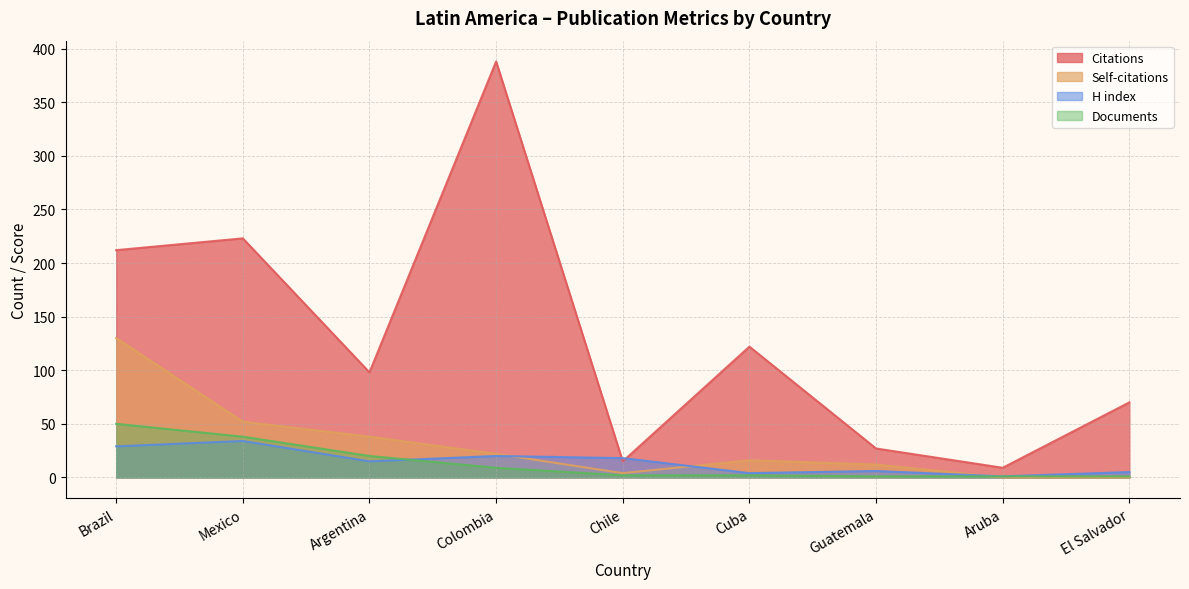

How many times do Documents and Self-citations cross each other?

1